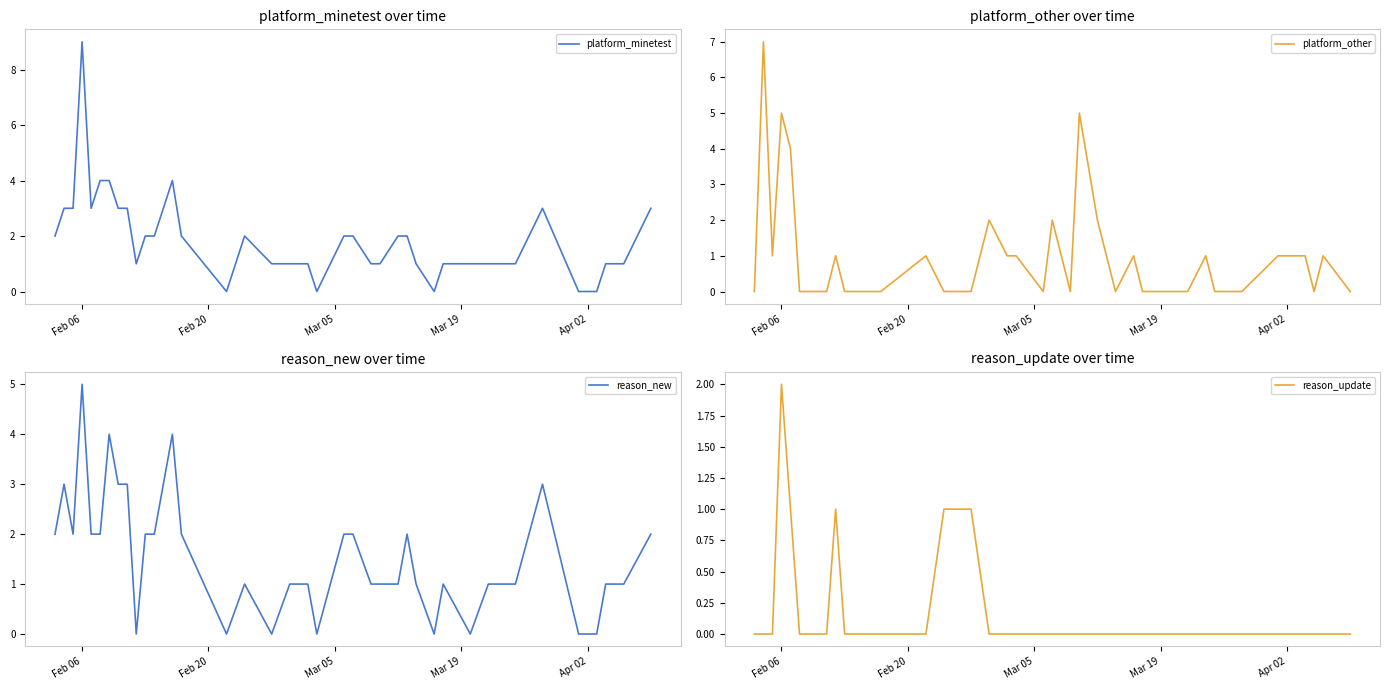

The platform_other series shows 2 at 23. True or false?

False